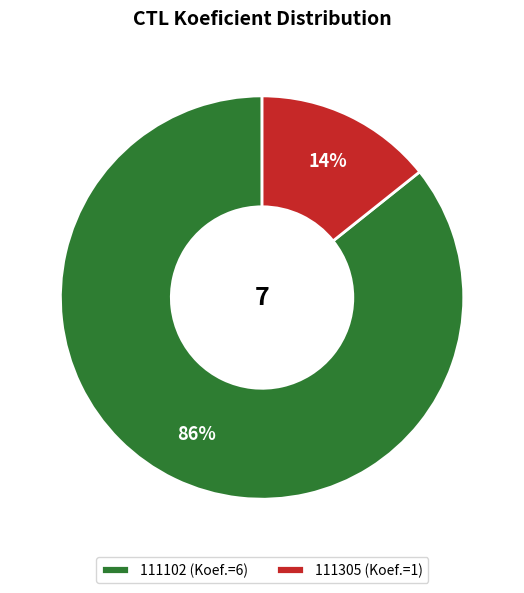

Does any single category account for the majority?

Yes